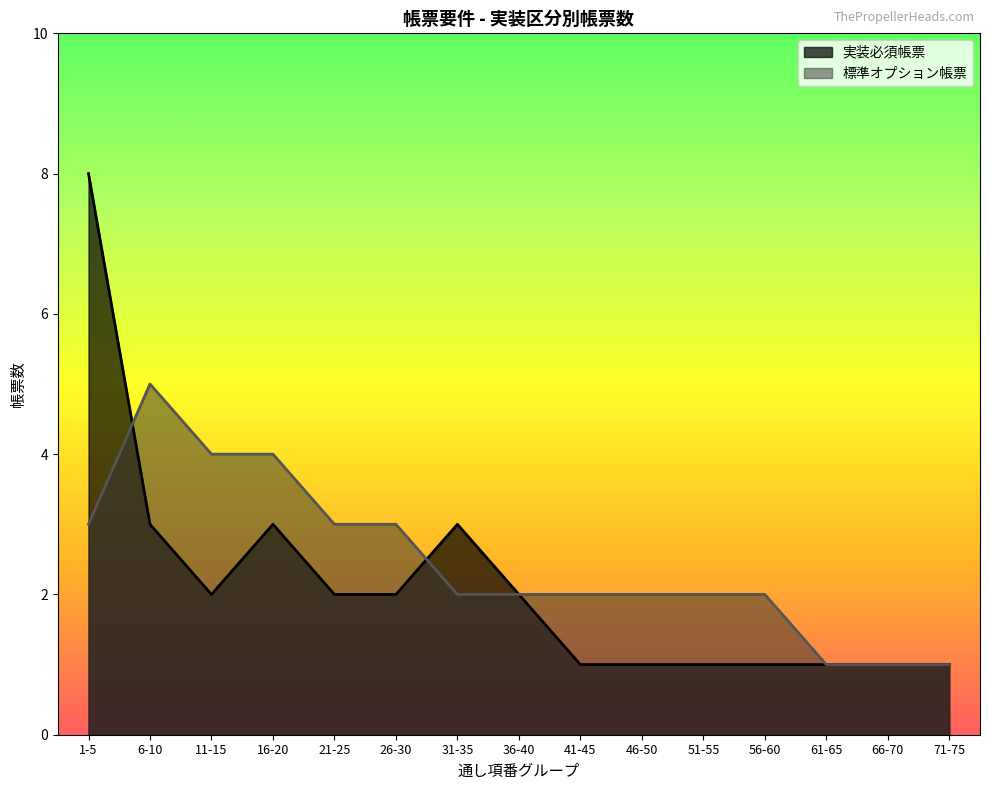

How many data points does each series have?

15